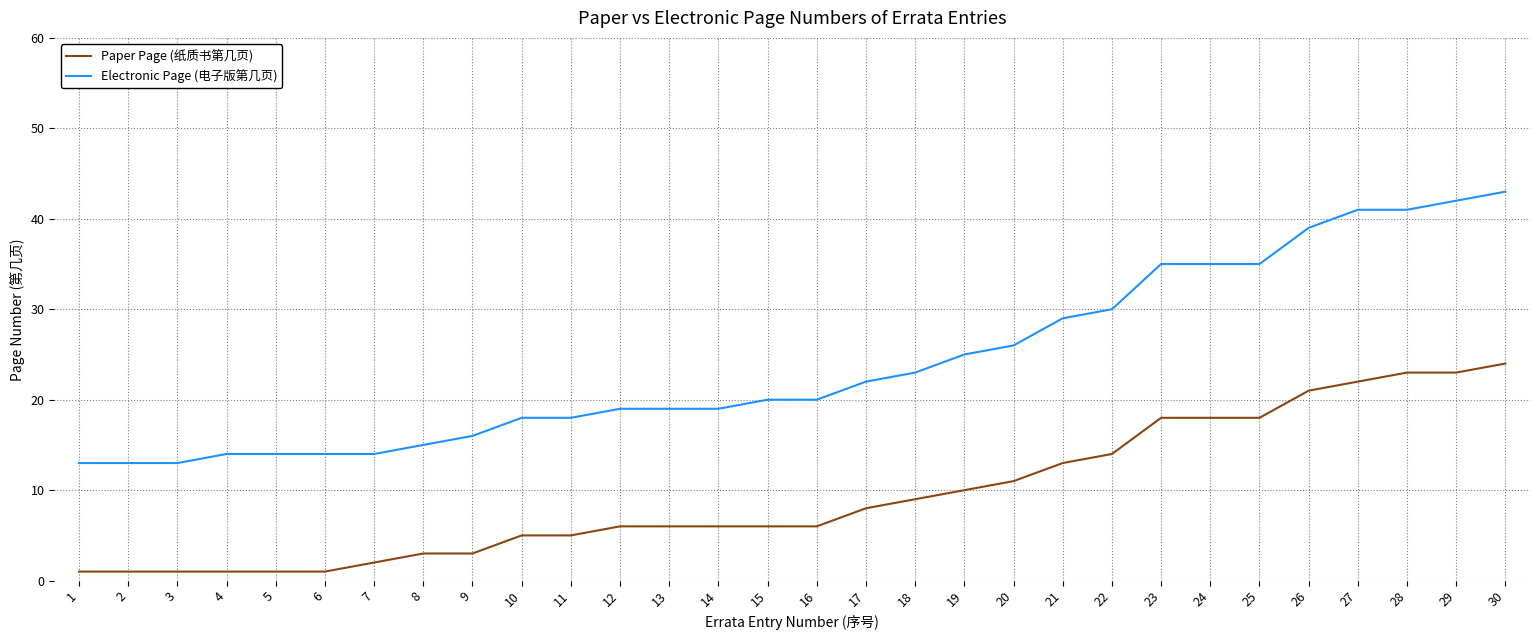

Reading left to right, list all the values displayed in this chart.

Paper Page (纸质书第几页): 1	1	1	1	1	1	2	3	3	5	5	6	6	6	6	6	8	9	10	11	13	14	18	18	18	21	22	23	23	24
Electronic Page (电子版第几页): 13	13	13	14	14	14	14	15	16	18	18	19	19	19	20	20	22	23	25	26	29	30	35	35	35	39	41	41	42	43